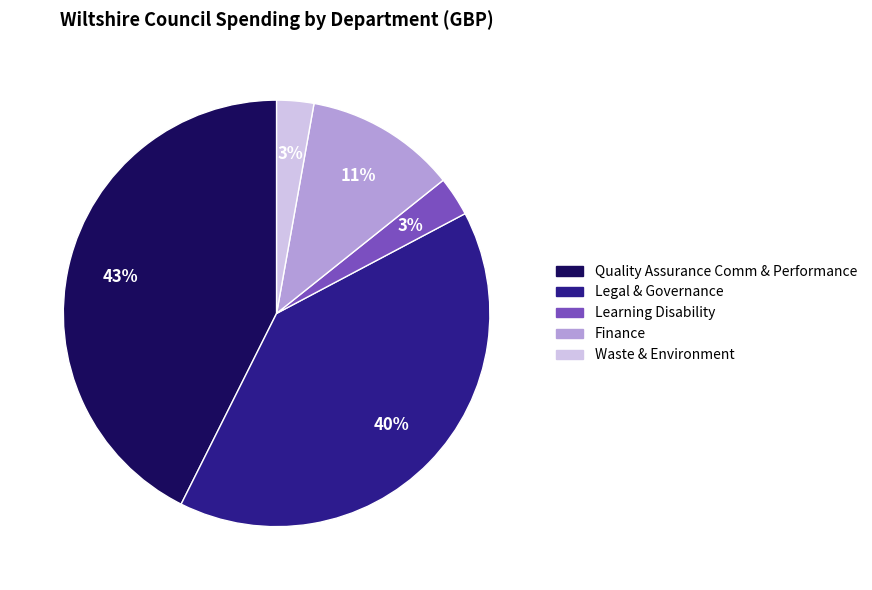

What is the largest slice in the pie chart?

Quality Assurance Comm & Performance